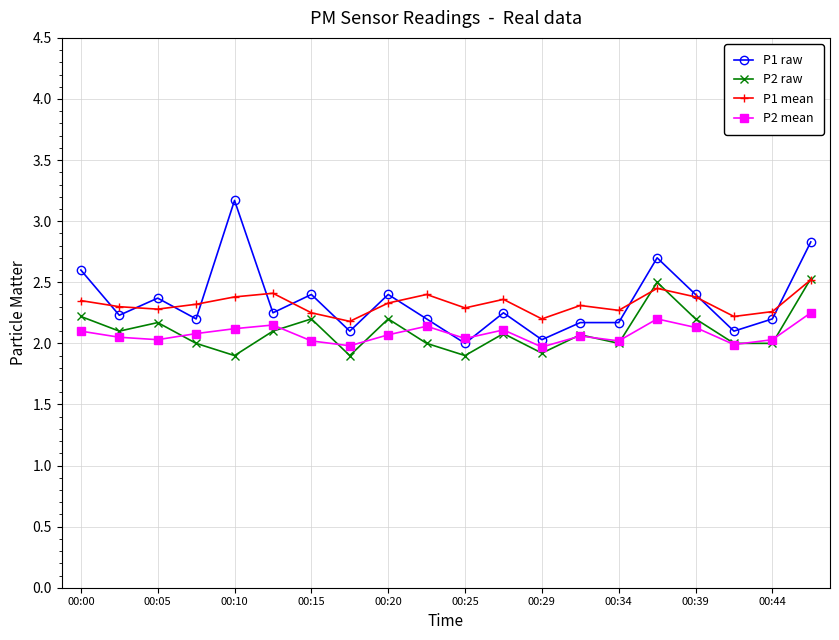

True or false: P1 mean has more than 0 points higher than both neighbors.

True